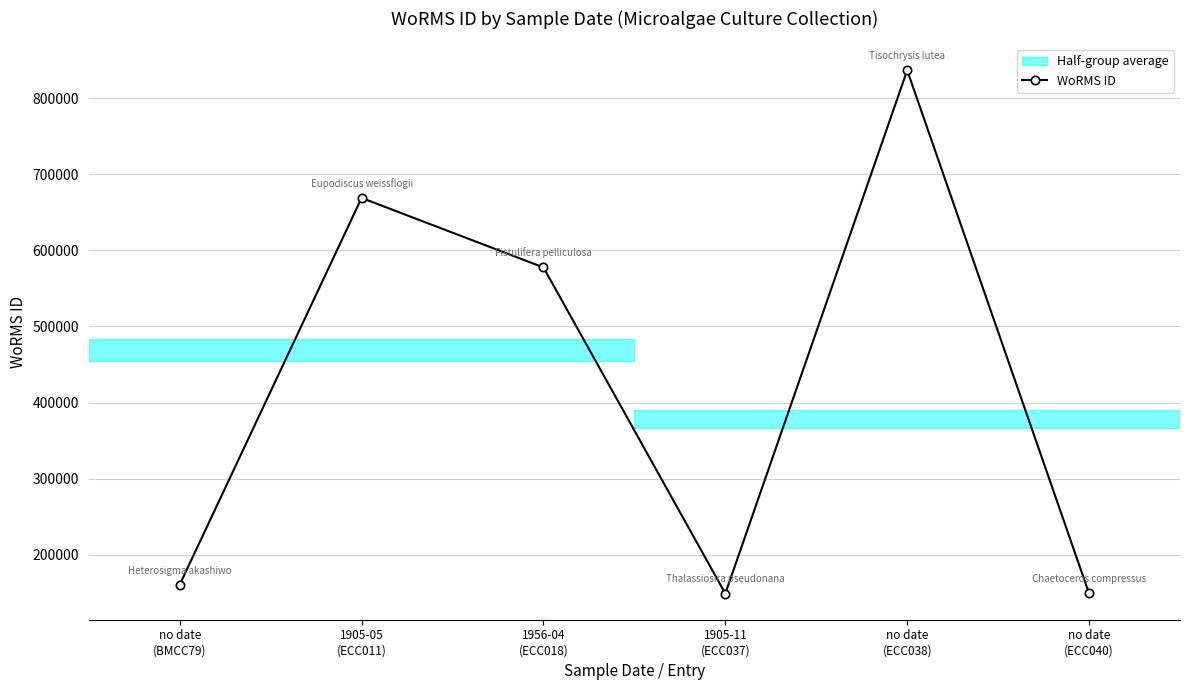

What is the maximum value shown in the chart?

836583